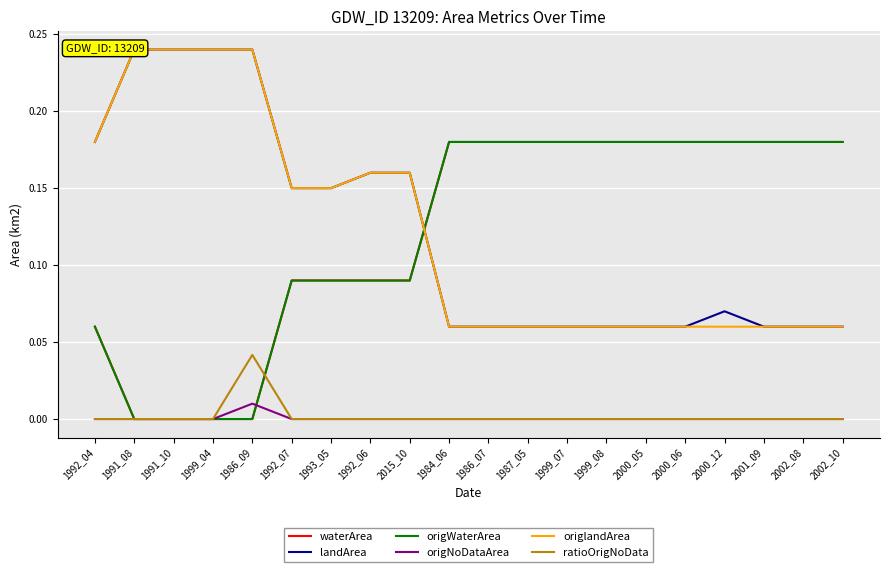

The ratioOrigNoData series shows 0.0 at 2000_12. True or false?

False